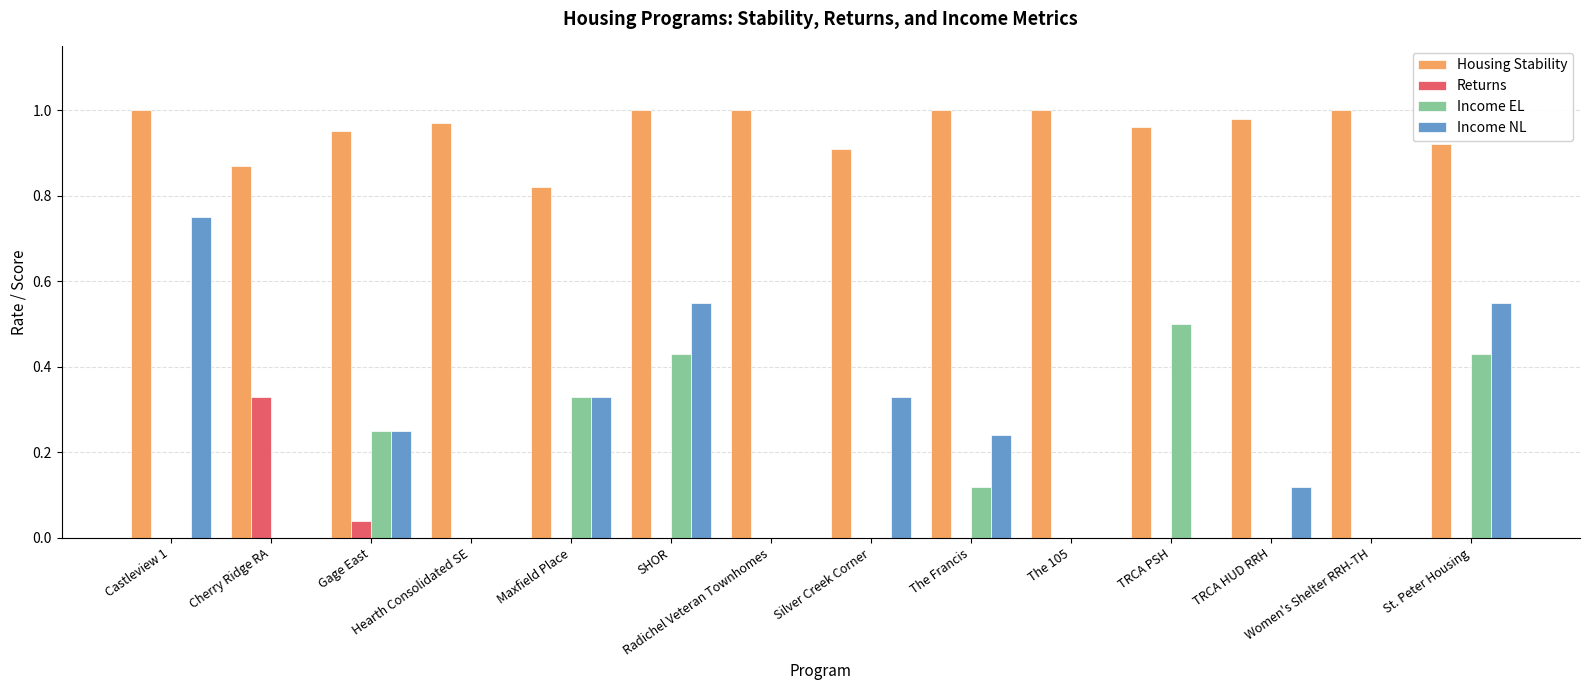

Which series has the largest total across all categories?

Housing Stability